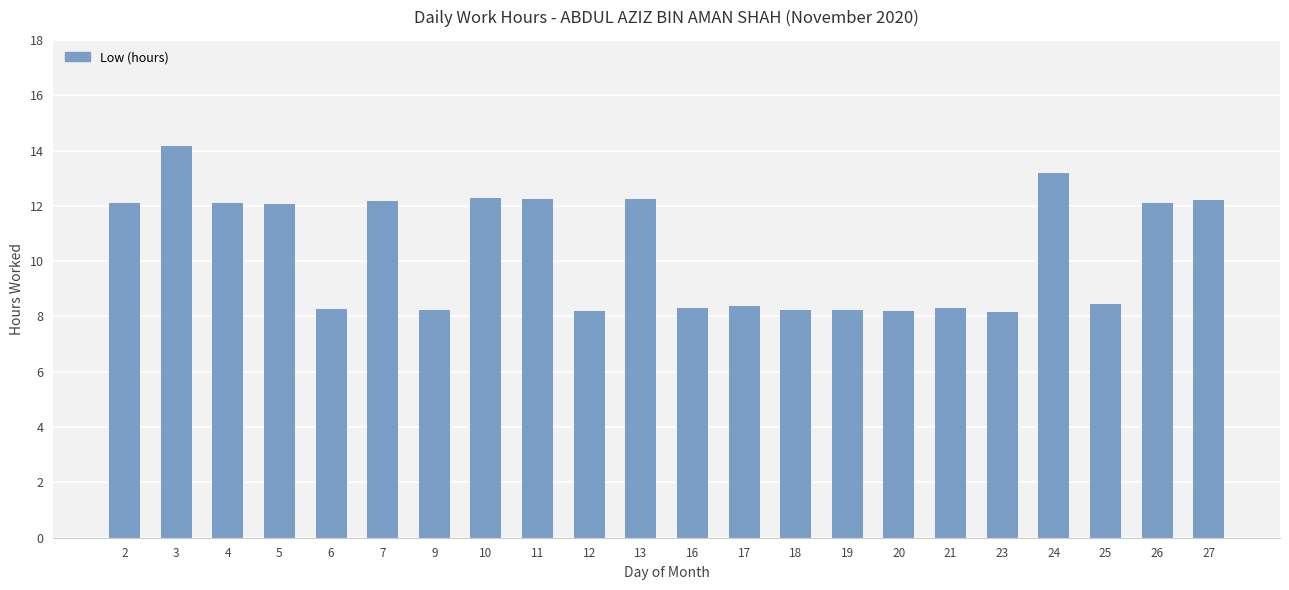

True or false: the data shows 3.5 at 12.

False